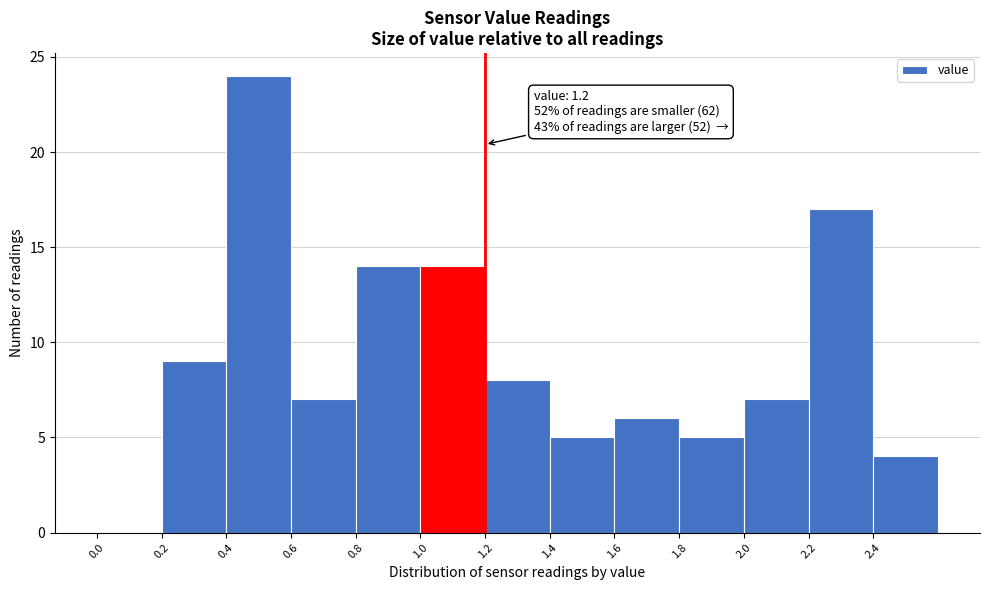

Which range on the x-axis has the tallest bar?

0.4 to 0.6